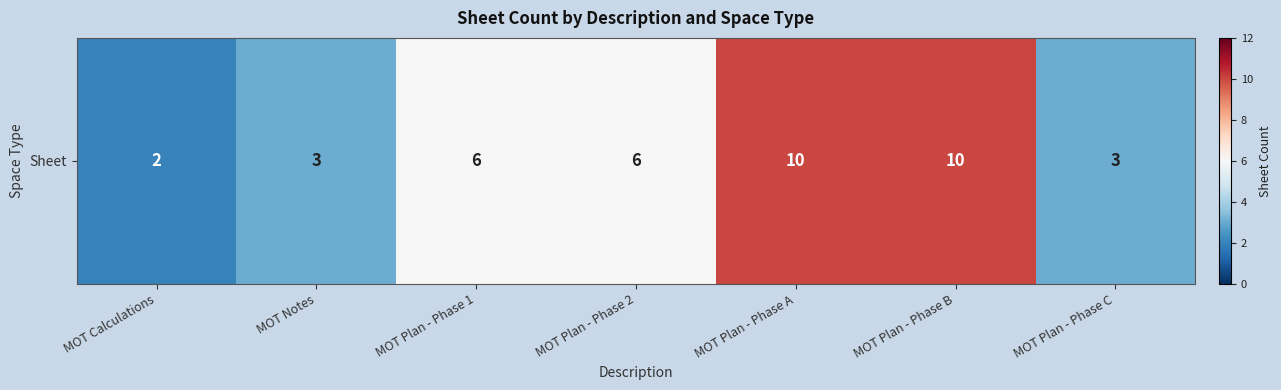

Reading left to right, transcribe all the data shown in this chart.

2	3	6	6	10	10	3